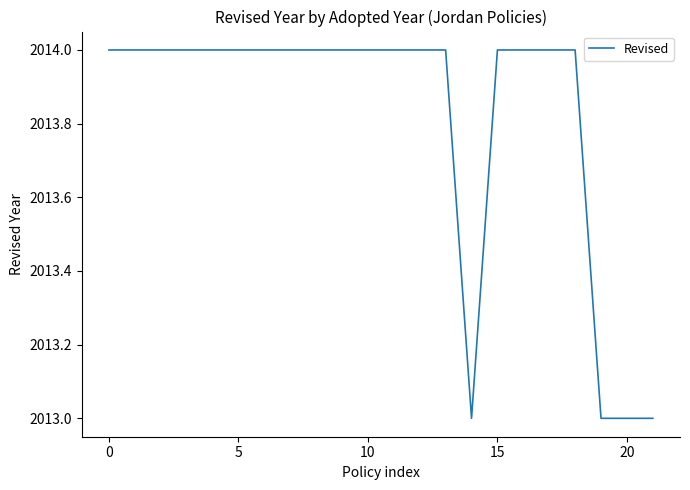

What is the minimum value shown in the chart?

2013